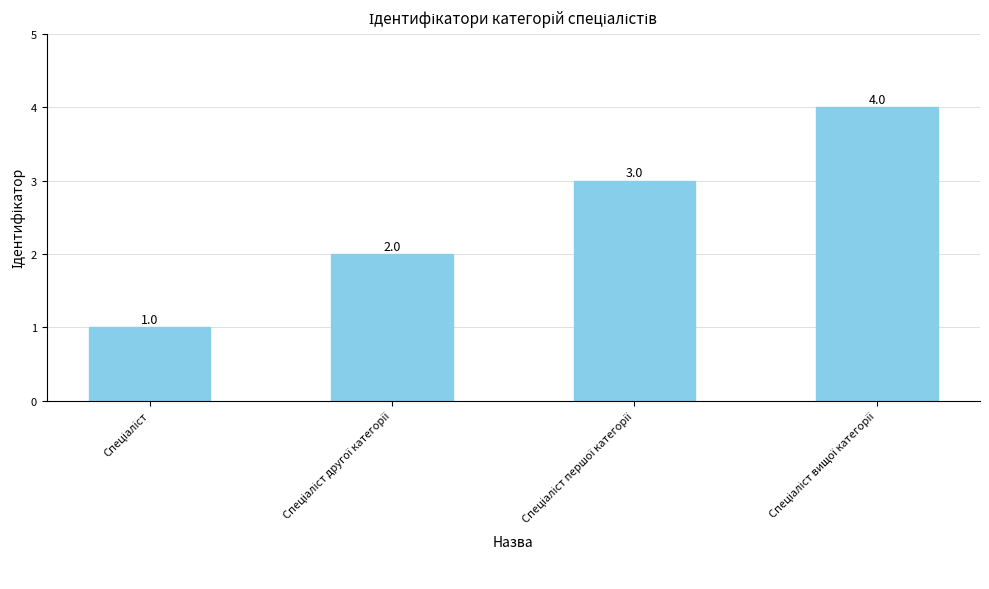

Count the values in the range 2 to 4.

3